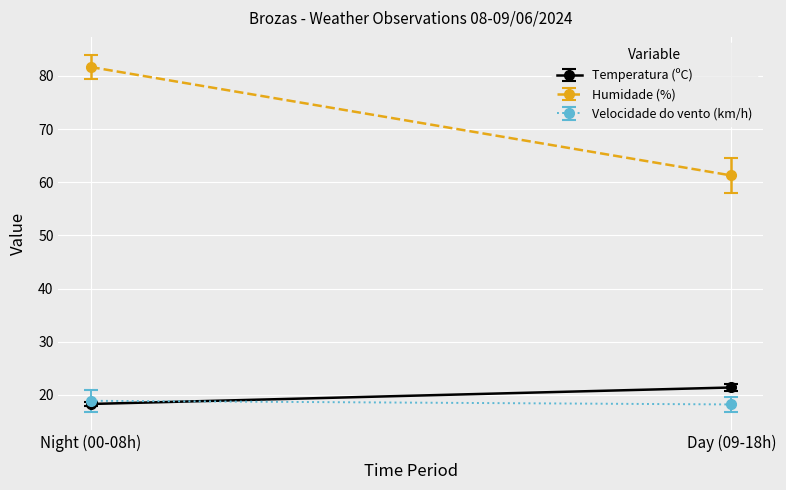

True or false: Humidade (%) and Temperatura (ºC) intersect in this chart.

False